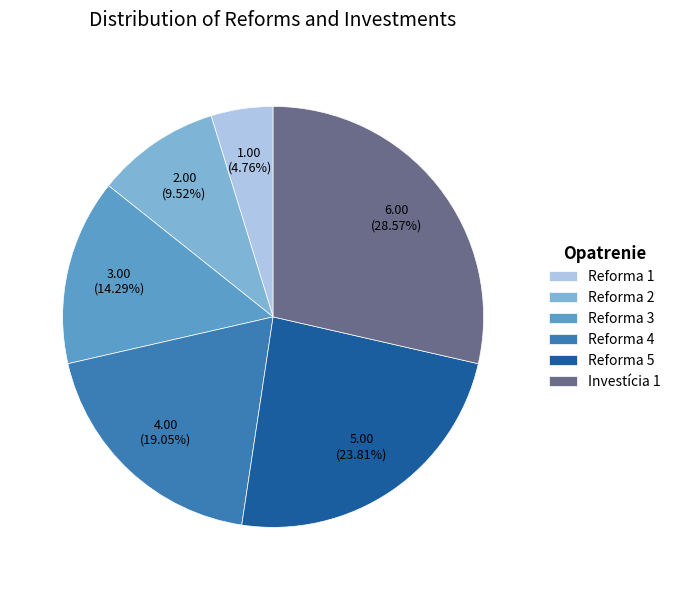

Is the sum of Reforma 2 and Reforma 1 greater than half?

No